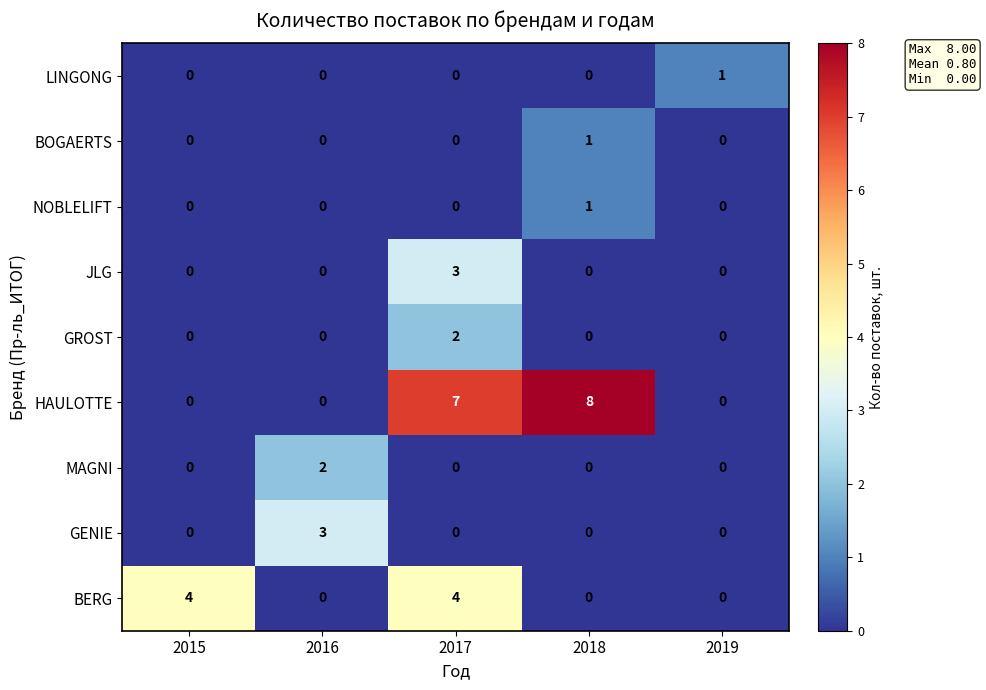

What is the sum of all HAULOTTE values?

15